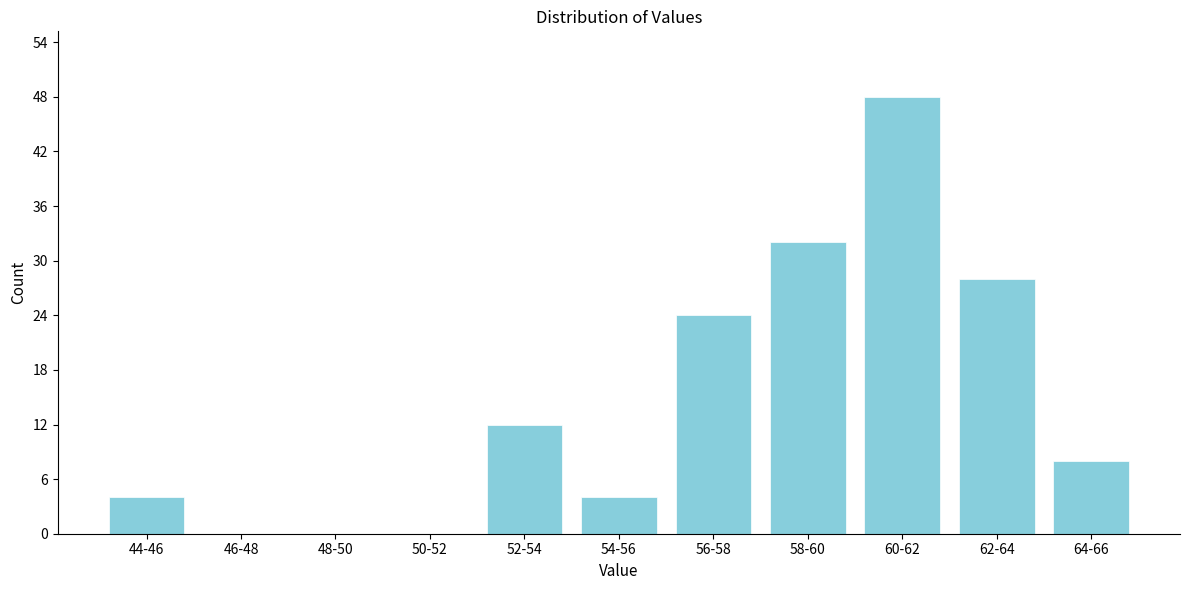

Reading left to right, transcribe all the data shown in this chart.

44-46=4	46-48=0	48-50=0	50-52=0	52-54=12	54-56=4	56-58=24	58-60=32	60-62=48	62-64=28	64-66=8